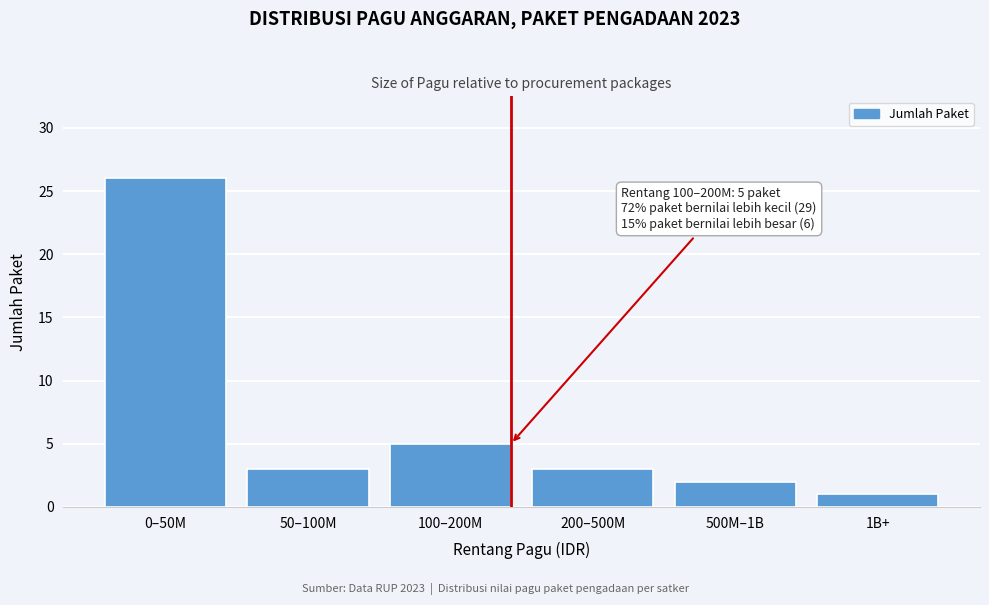

Reading right to left, what are all the values shown in this chart?

1	2	3	5	3	26